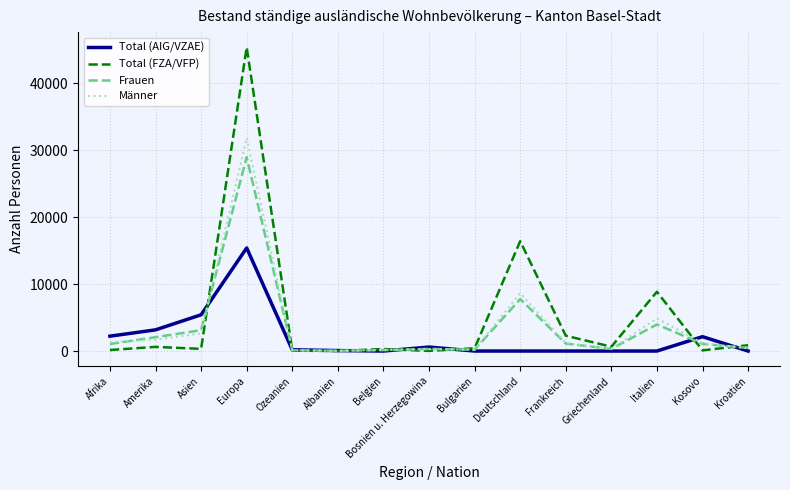

What are all the series names shown in the legend?

Total (AIG/VZAE), Total (FZA/VFP), Frauen, Männer